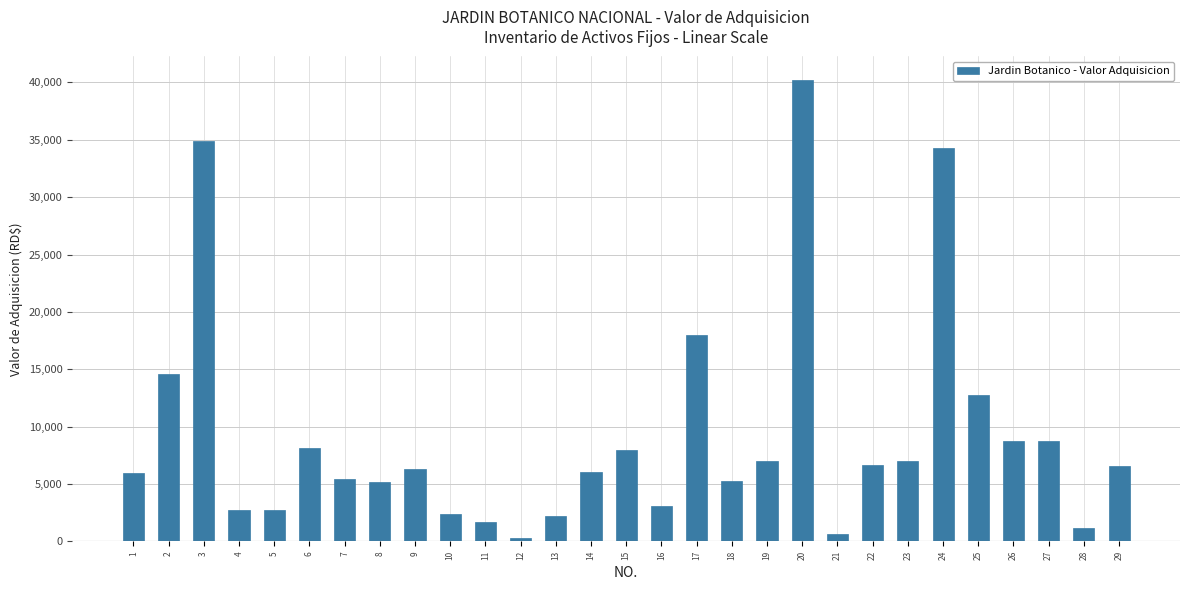

At which label is the value closest to 20289?

17